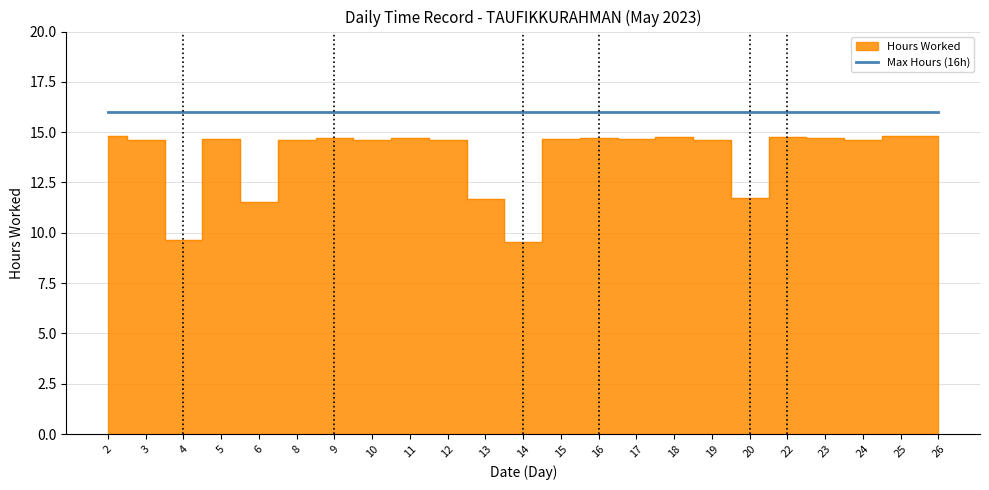

Does the chart have visible grid lines?

Yes